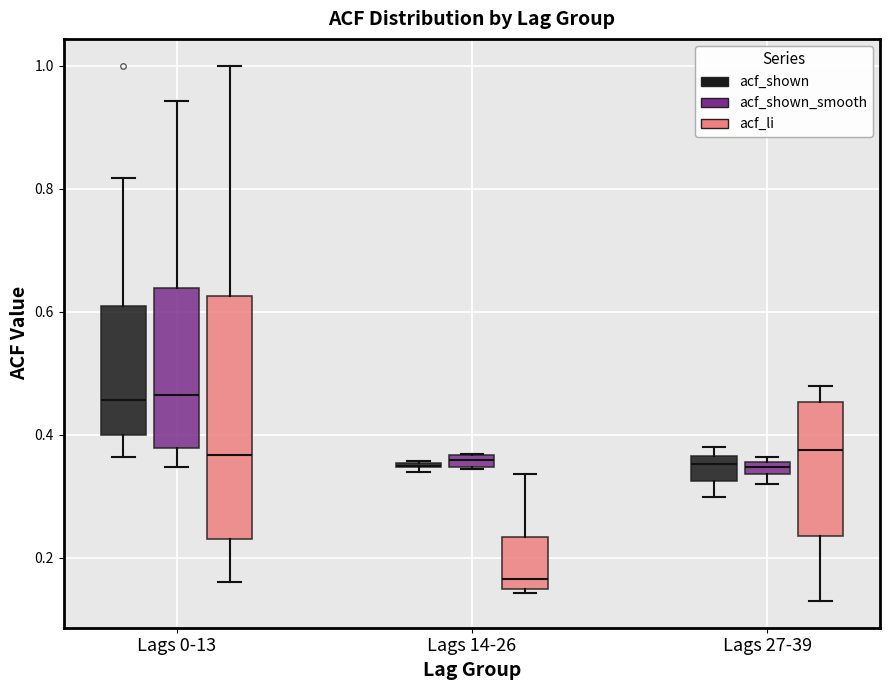

Comparing the boxes themselves (not the whiskers), which one is the tallest?

Lags 0-13 (acf_li)